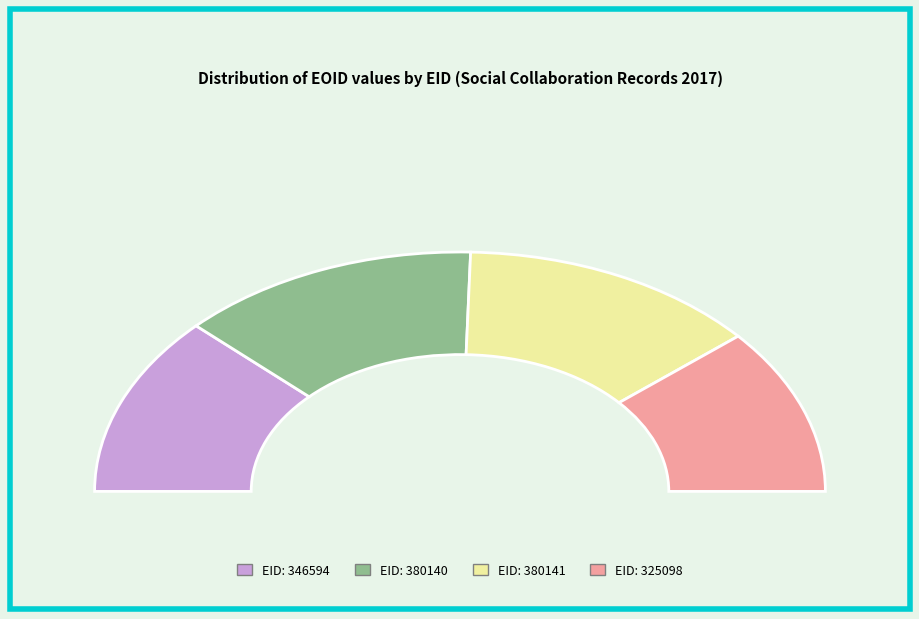

Count the number of slices in the pie.

4